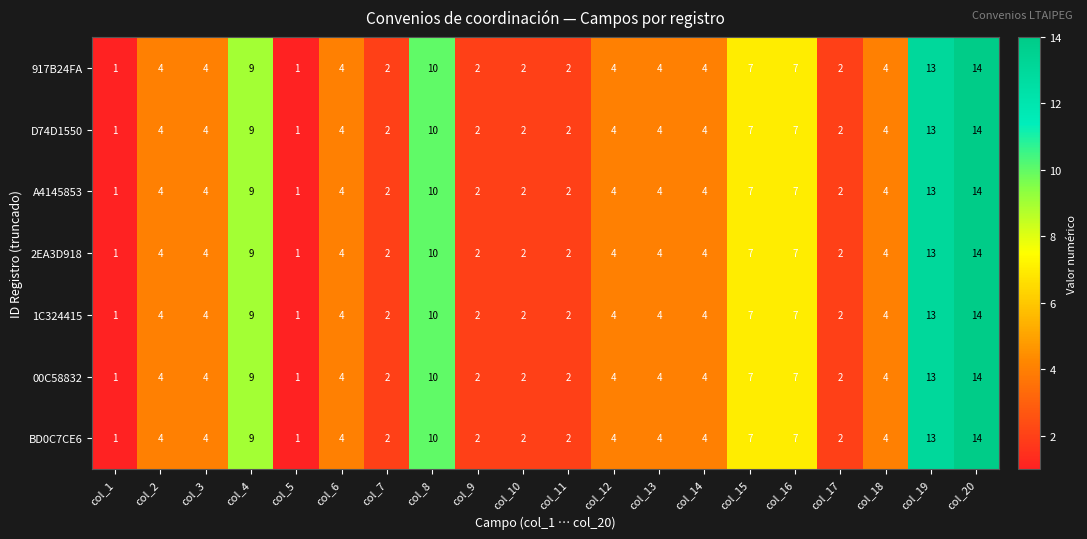

The 1C324415 series shows 4 at col_6. True or false?

True